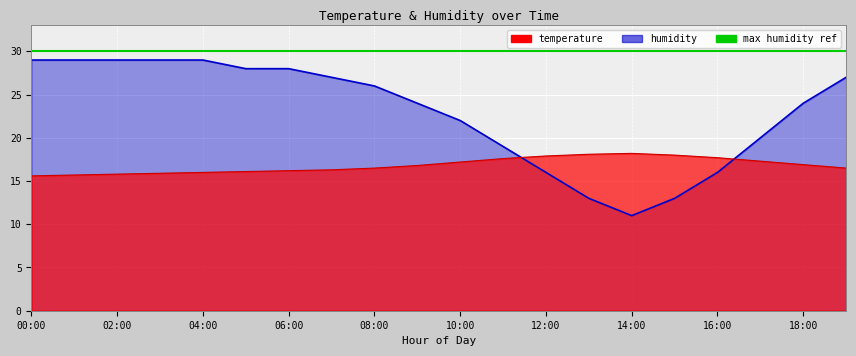

Where is the first local minimum for humidity?

14:00